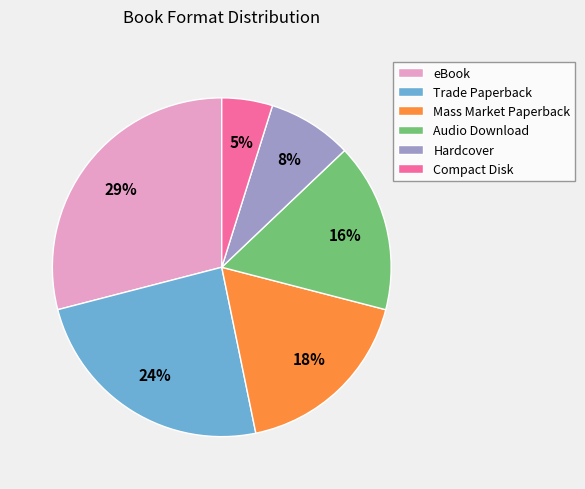

To the nearest percent, what is the average slice percentage?

17%